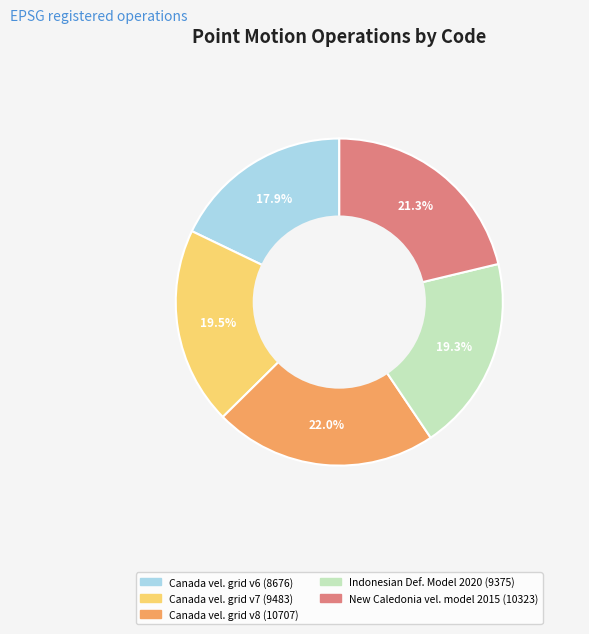

Is there a majority slice in this chart?

No